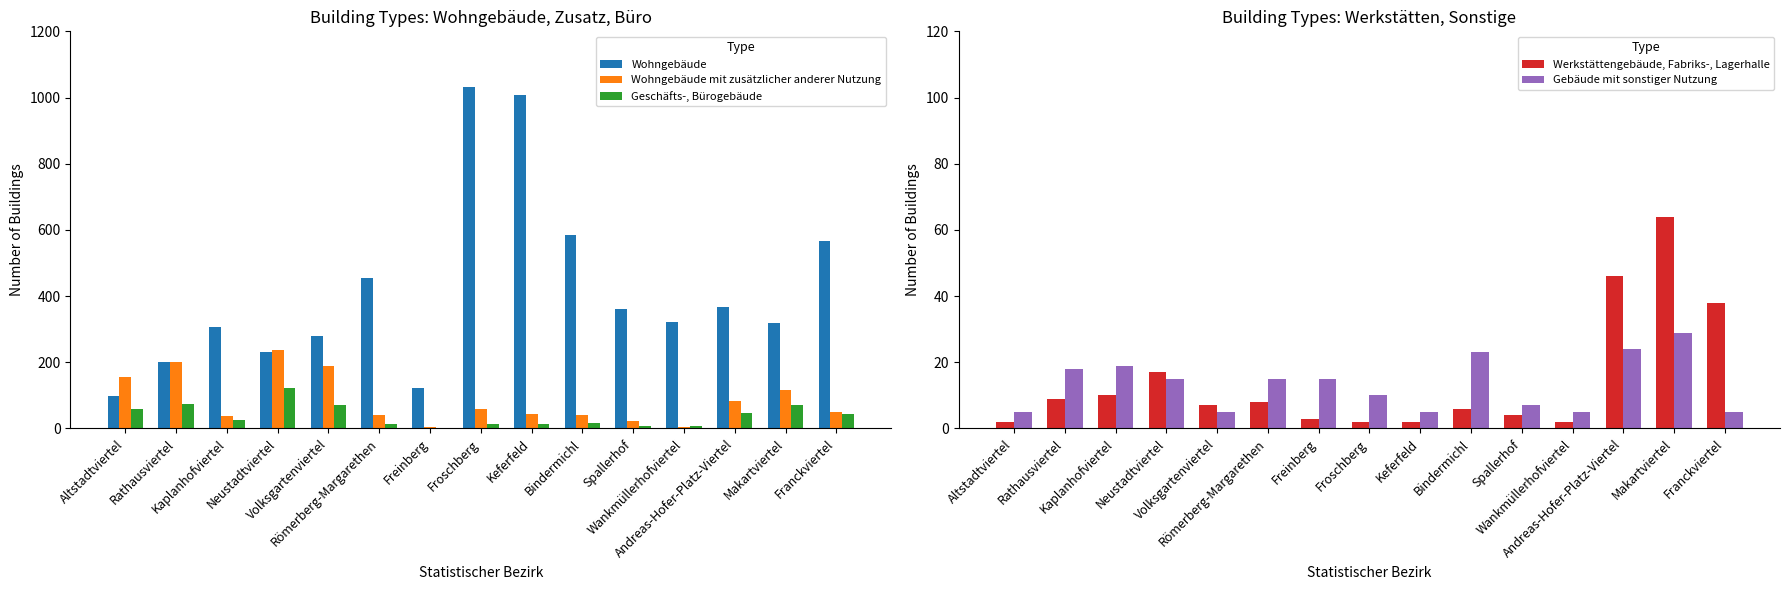

Reading left to right, extract all data points from this chart.

Wohngebäude: Altstadtviertel=99	Rathausviertel=202	Kaplanhofviertel=306	Neustadtviertel=230	Volksgartenviertel=280	Römerberg-Margarethen=456	Freinberg=121	Froschberg=1032	Keferfeld=1008	Bindermichl=586	Spallerhof=361	Wankmüllerhofviertel=322	Andreas-Hofer-Platz-Viertel=366	Makartviertel=319	Franckviertel=567
Wohngebäude mit zusätzlicher anderer Nutzung: Altstadtviertel=156	Rathausviertel=201	Kaplanhofviertel=38	Neustadtviertel=238	Volksgartenviertel=190	Römerberg-Margarethen=40	Freinberg=5	Froschberg=59	Keferfeld=45	Bindermichl=40	Spallerhof=22	Wankmüllerhofviertel=4	Andreas-Hofer-Platz-Viertel=84	Makartviertel=117	Franckviertel=50
Geschäfts-, Bürogebäude: Altstadtviertel=60	Rathausviertel=74	Kaplanhofviertel=27	Neustadtviertel=122	Volksgartenviertel=72	Römerberg-Margarethen=14	Freinberg=1	Froschberg=14	Keferfeld=13	Bindermichl=18	Spallerhof=7	Wankmüllerhofviertel=7	Andreas-Hofer-Platz-Viertel=47	Makartviertel=71	Franckviertel=44
Werkstättengebäude, Fabriks-, Lagerhalle: Altstadtviertel=2	Rathausviertel=9	Kaplanhofviertel=10	Neustadtviertel=17	Volksgartenviertel=7	Römerberg-Margarethen=8	Freinberg=3	Froschberg=2	Keferfeld=2	Bindermichl=6	Spallerhof=4	Wankmüllerhofviertel=2	Andreas-Hofer-Platz-Viertel=46	Makartviertel=64	Franckviertel=38
Gebäude mit sonstiger Nutzung: Altstadtviertel=5	Rathausviertel=18	Kaplanhofviertel=19	Neustadtviertel=15	Volksgartenviertel=5	Römerberg-Margarethen=15	Freinberg=15	Froschberg=10	Keferfeld=5	Bindermichl=23	Spallerhof=7	Wankmüllerhofviertel=5	Andreas-Hofer-Platz-Viertel=24	Makartviertel=29	Franckviertel=5